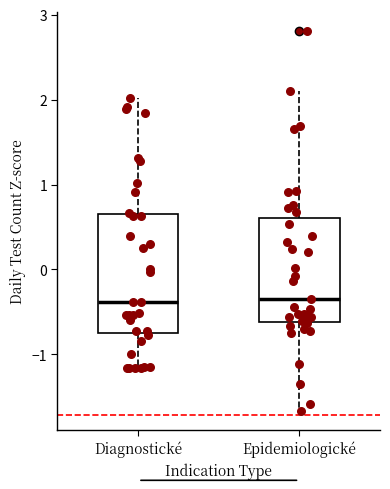

Comparing the boxes themselves (not the whiskers), which one is the tallest?

Diagnostické